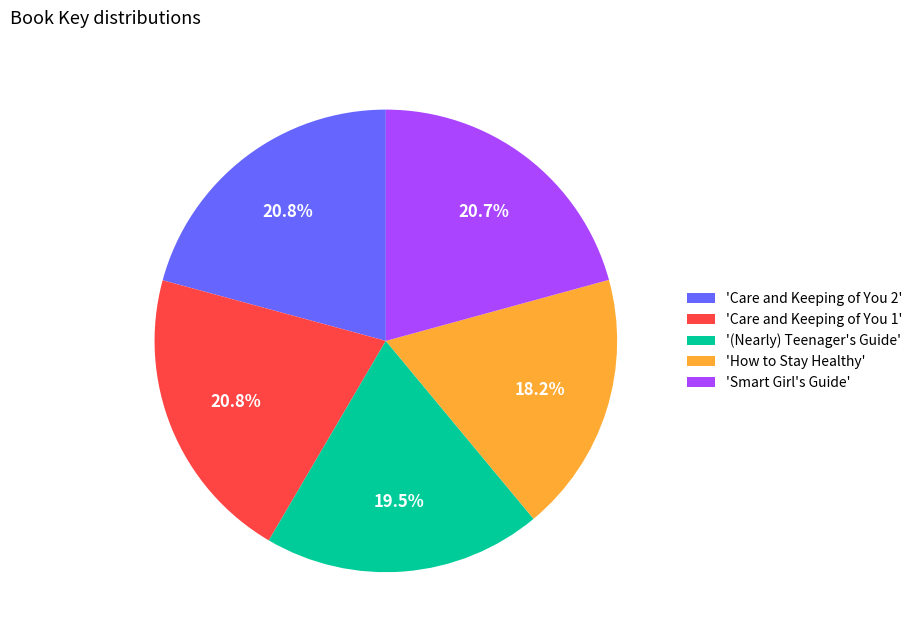

To the nearest percent, what is the difference between the largest and smallest slice percentages?

3%